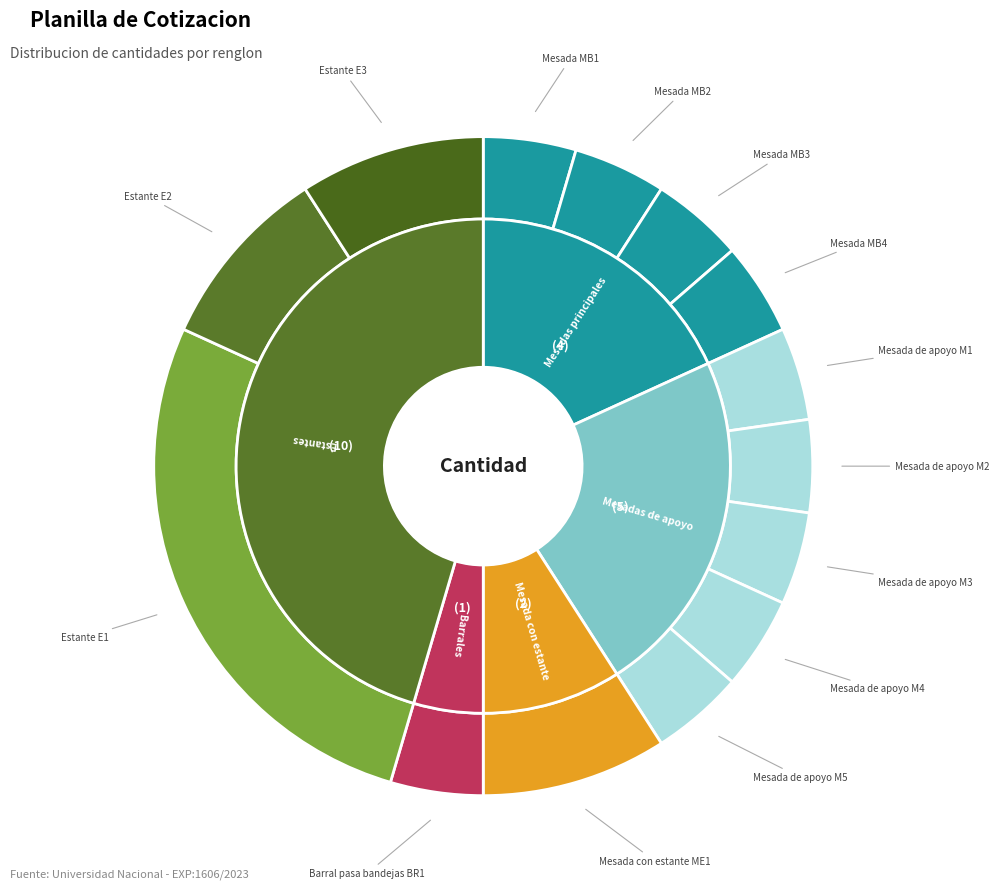

To the nearest percent, what is the average slice percentage?

7%